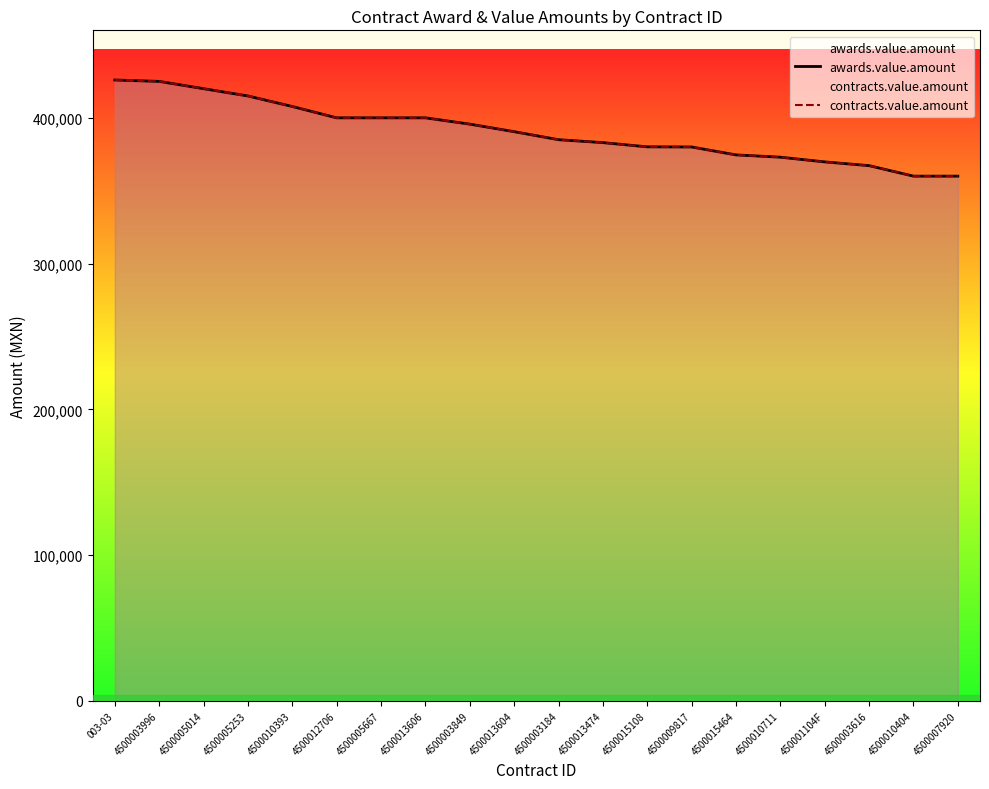

True or false: contracts.value.amount and awards.value.amount cross at least once.

False